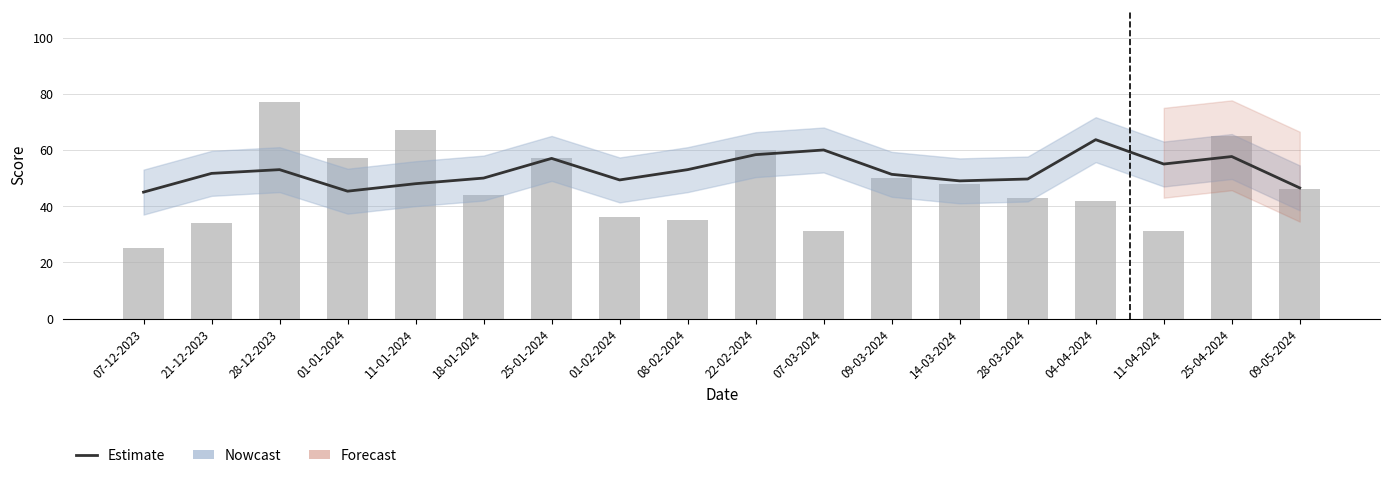

Reading right to left, list all the values displayed in this chart.

Estimate: 09-05-2024=46.5	25-04-2024=57.7	11-04-2024=55.0	04-04-2024=63.7	28-03-2024=49.7	14-03-2024=49.0	09-03-2024=51.3	07-03-2024=60.0	22-02-2024=58.3	08-02-2024=53.0	01-02-2024=49.3	25-01-2024=57.0	18-01-2024=50.0	11-01-2024=48.0	01-01-2024=45.3	28-12-2023=53.0	21-12-2023=51.7	07-12-2023=45.0
Away Score: 09-05-2024=46.0	25-04-2024=65.0	11-04-2024=31.0	04-04-2024=42.0	28-03-2024=43.0	14-03-2024=48.0	09-03-2024=50.0	07-03-2024=31.0	22-02-2024=60.0	08-02-2024=35.0	01-02-2024=36.0	25-01-2024=57.0	18-01-2024=44.0	11-01-2024=67.0	01-01-2024=57.0	28-12-2023=77.0	21-12-2023=34.0	07-12-2023=25.0